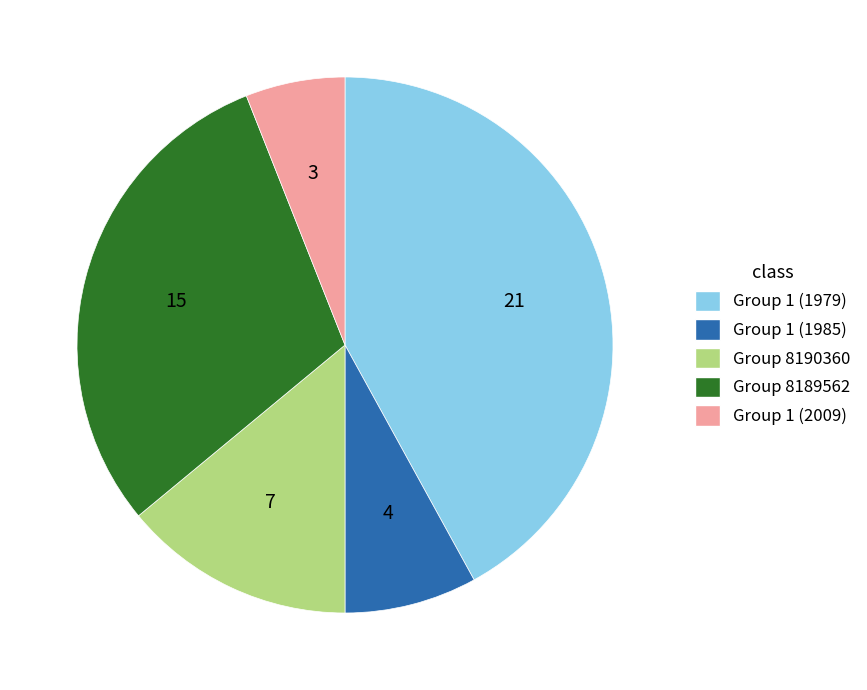

How many slices are in this pie chart?

5